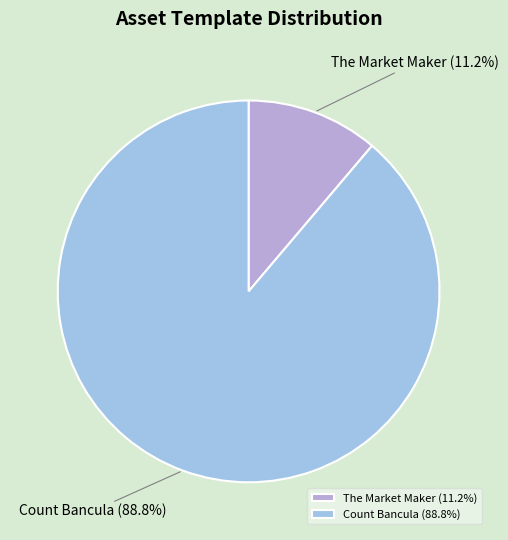

How many slices are in this pie chart?

2